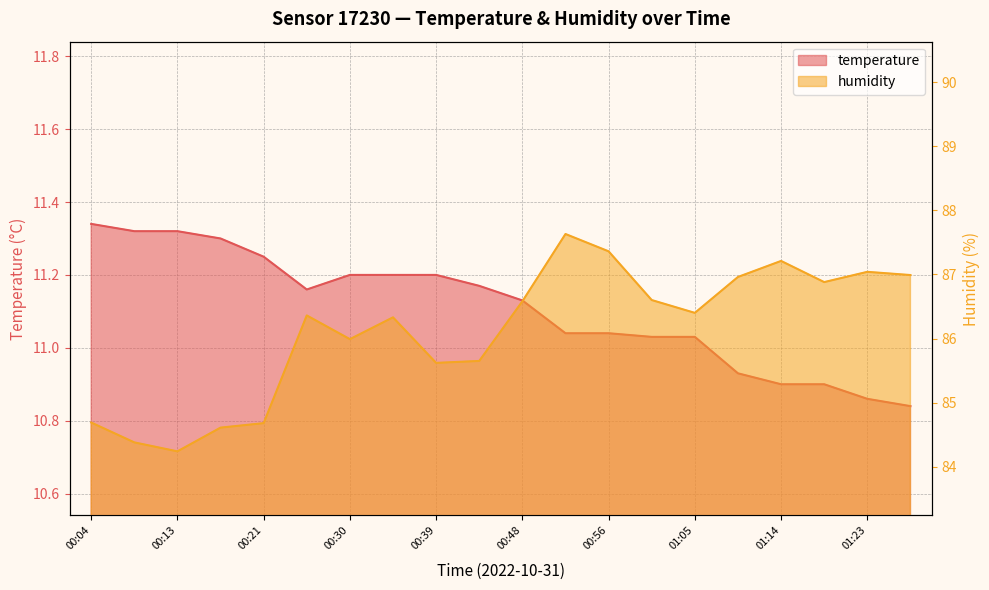

Reading right to left, transcribe all the data shown in this chart.

temperature: 10.8	10.9	10.9	10.9	10.9	11.0	11.0	11.0	11.0	11.1	11.2	11.2	11.2	11.2	11.2	11.2	11.3	11.3	11.3	11.3
humidity: 87.0	87.0	86.9	87.2	87.0	86.4	86.6	87.4	87.6	86.6	85.7	85.6	86.3	86.0	86.4	84.7	84.6	84.2	84.4	84.7